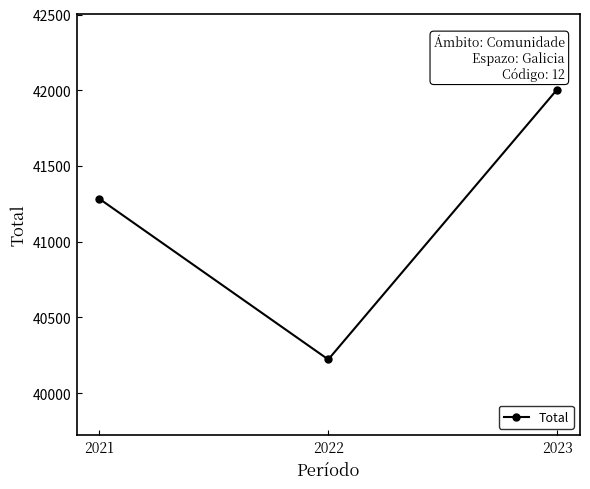

Where is the data nearest to the value 41113?

2021